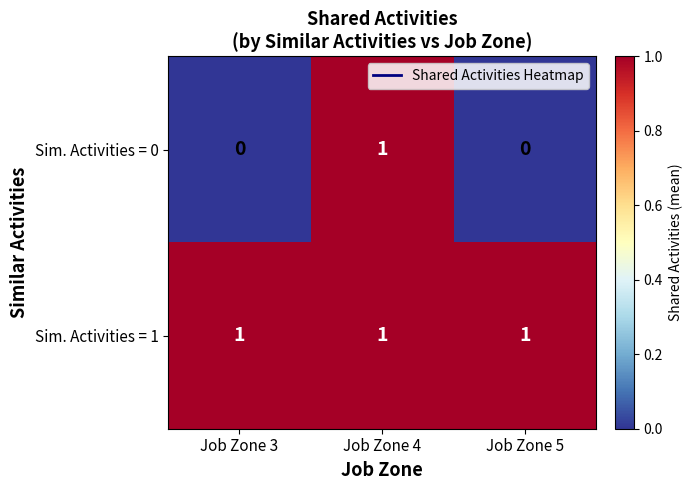

Reading left to right, extract all data points from this chart.

Sim. Activities = 0: Job Zone 3=0	Job Zone 4=1	Job Zone 5=0
Sim. Activities = 1: Job Zone 3=1	Job Zone 4=1	Job Zone 5=1